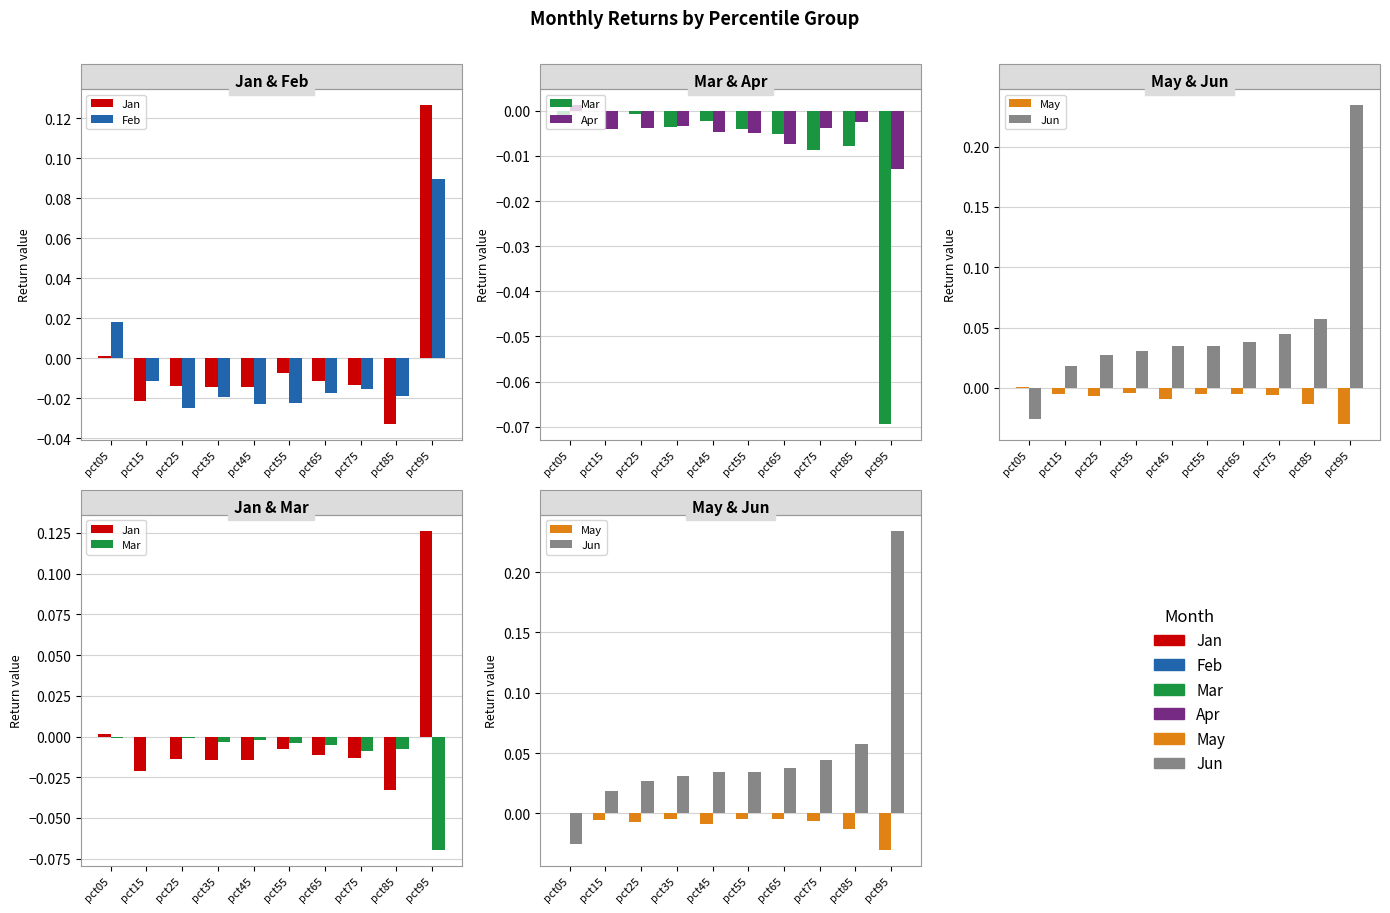

How many positive values does the May series have?

1